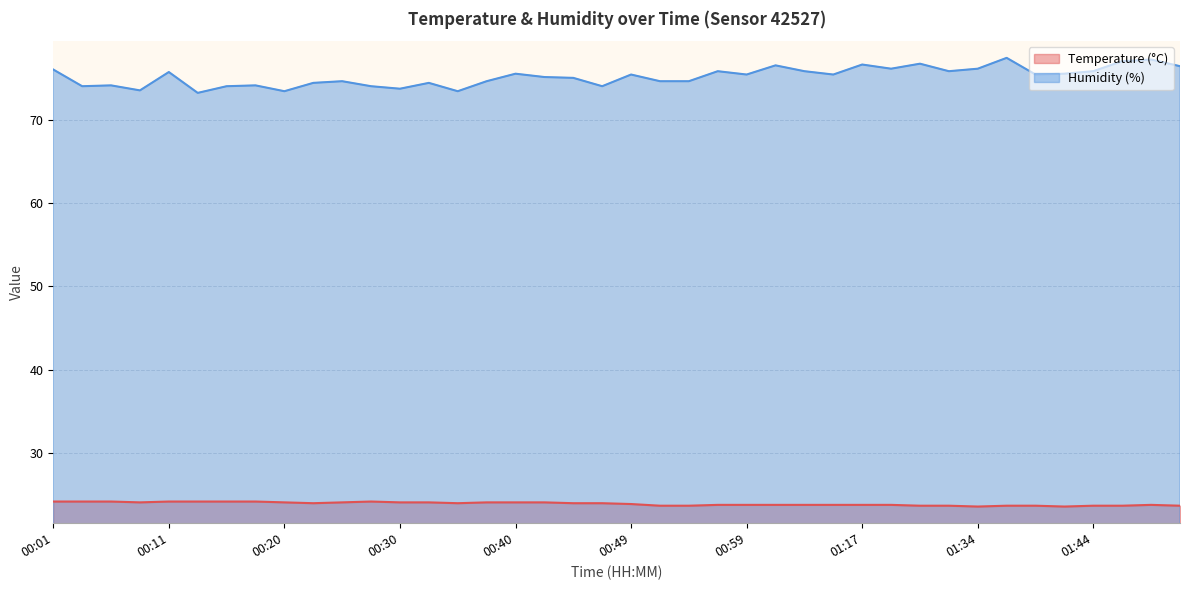

How many interior local peaks does the Humidity (%) series have?

13